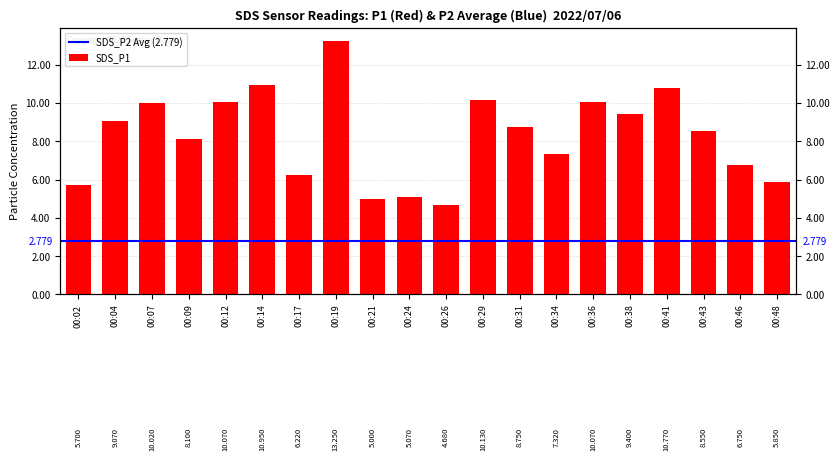

What is the maximum value shown in the chart?

13.2